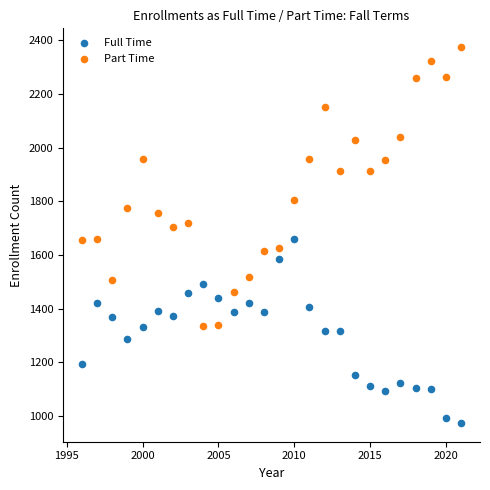

Which series reaches the minimum Y coordinate?

Full Time